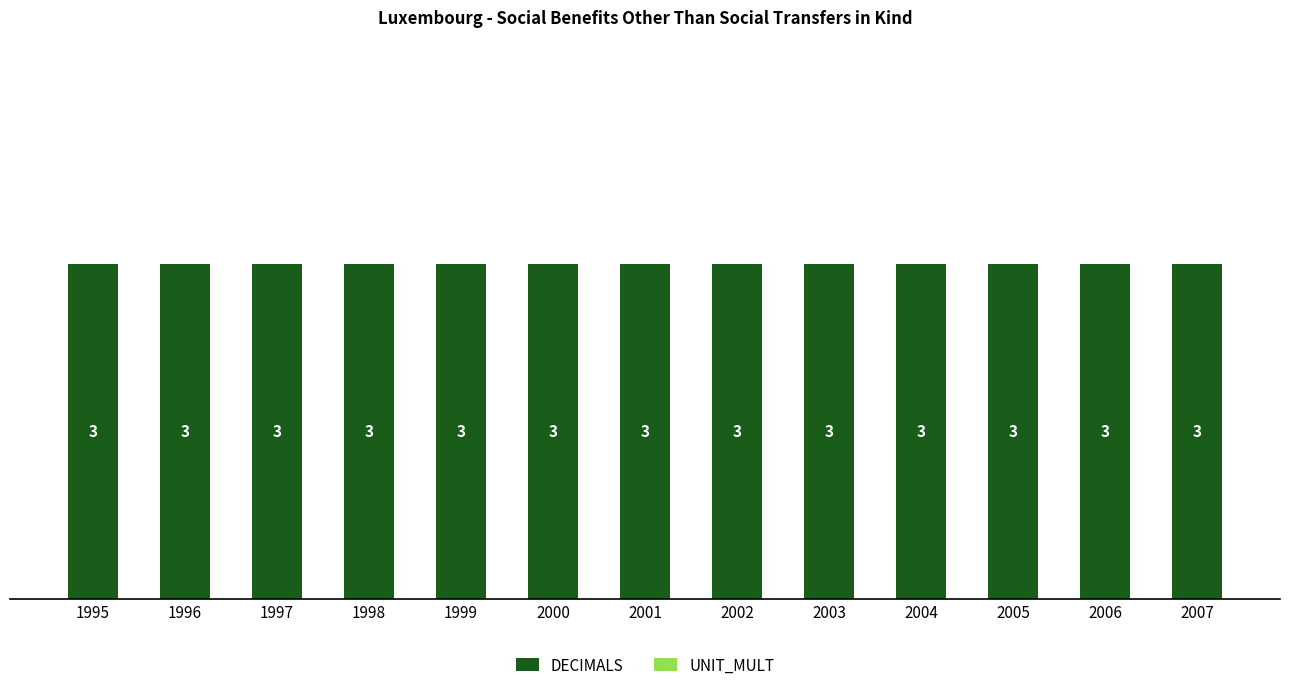

What is the value of the DECIMALS bar at the 10th from the left?

3